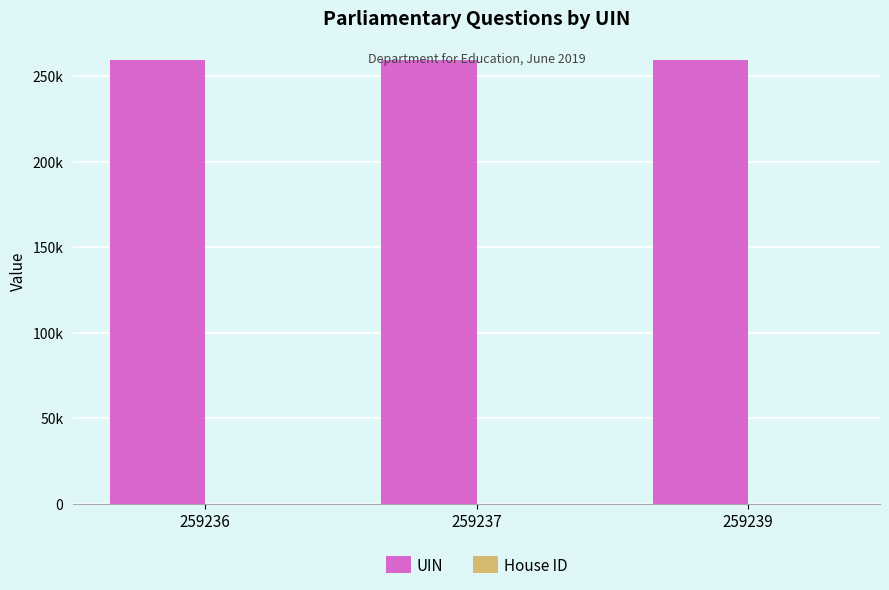

Which series has the largest total across all categories?

UIN